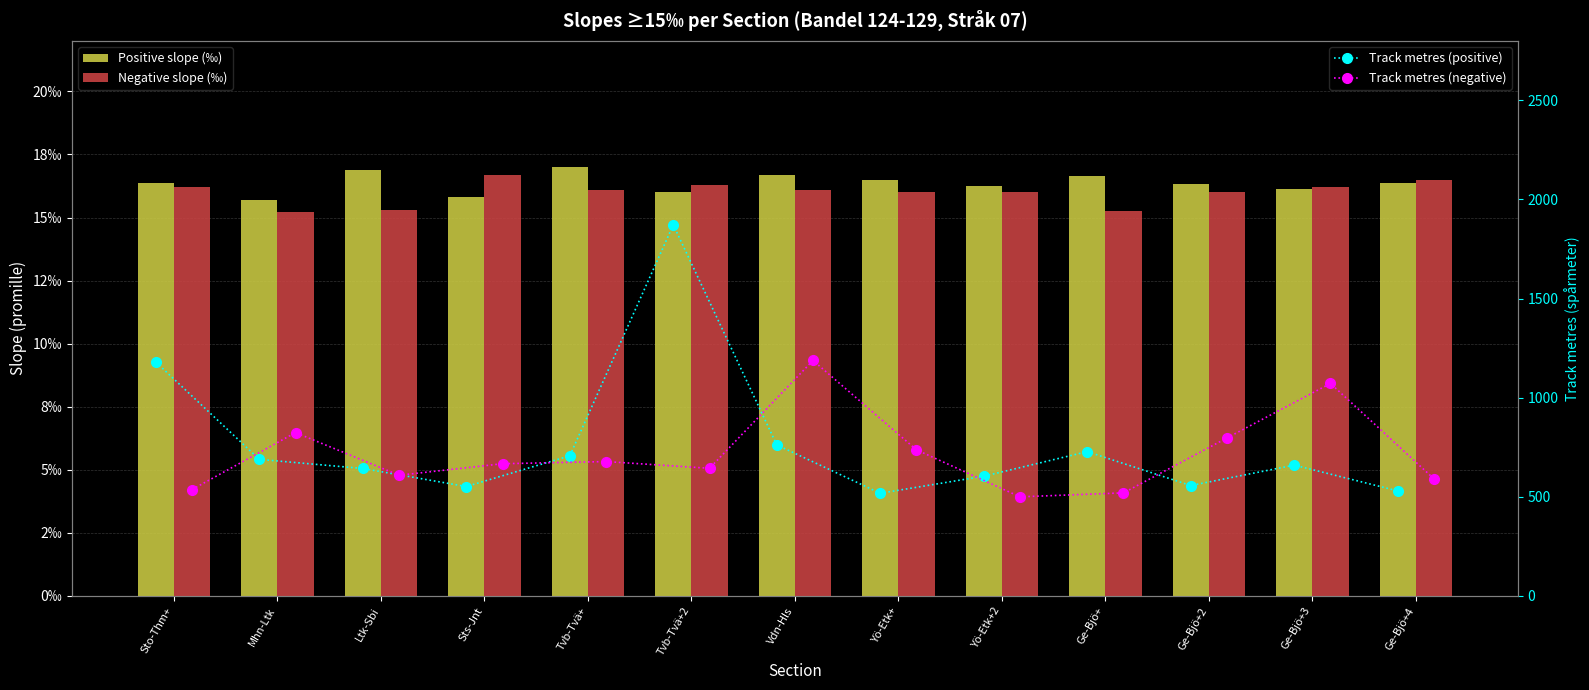

What is the minimum value for Track metres (positive)?

518.0